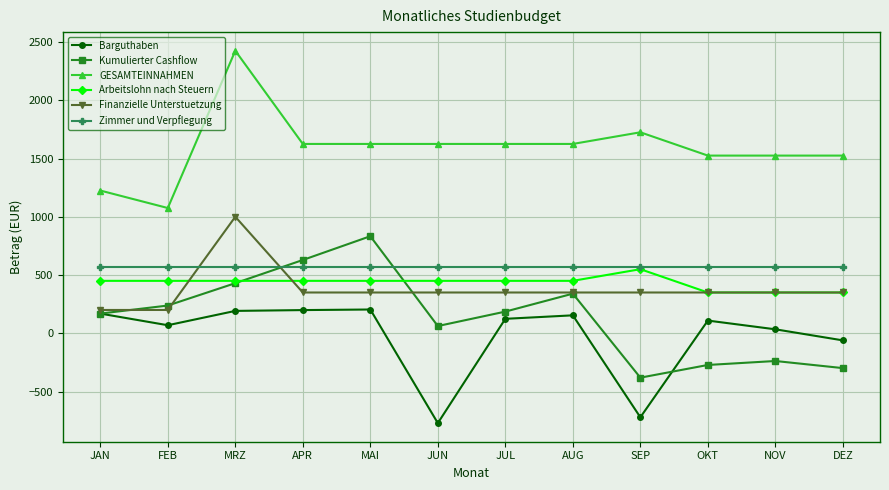

Is it true that GESAMTEINNAHMEN equals 1625 at JUN?

True